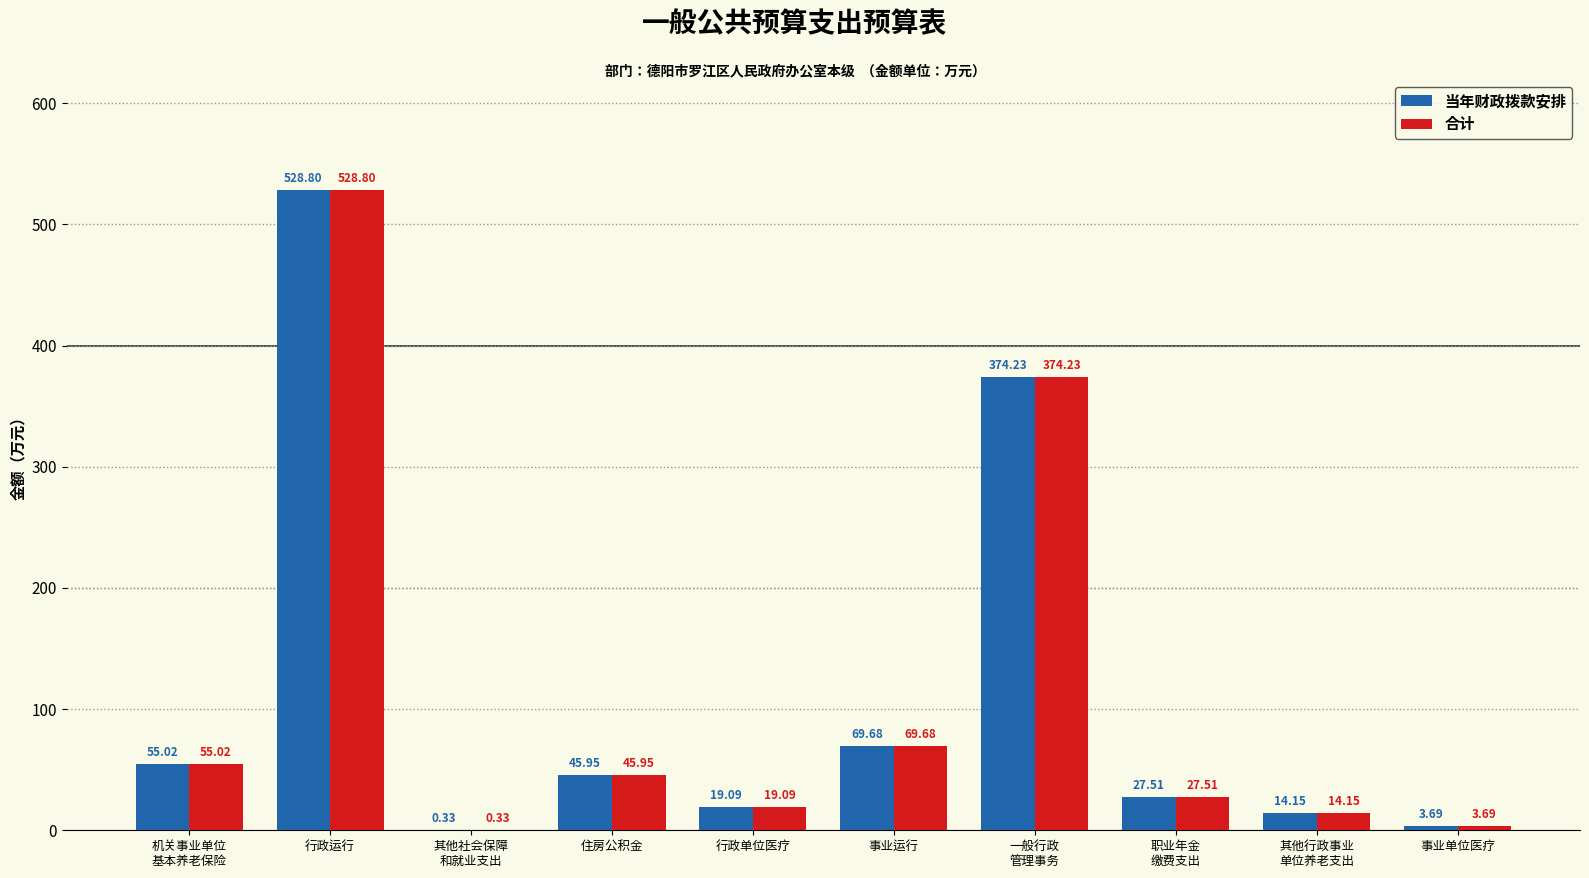

Is the value of 当年财政拨款安排 at 事业运行 greater than the value of 合计 at 行政单位医疗?

Yes